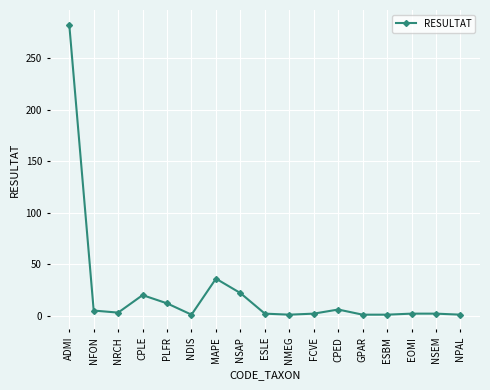

What is the sum of all values?

400